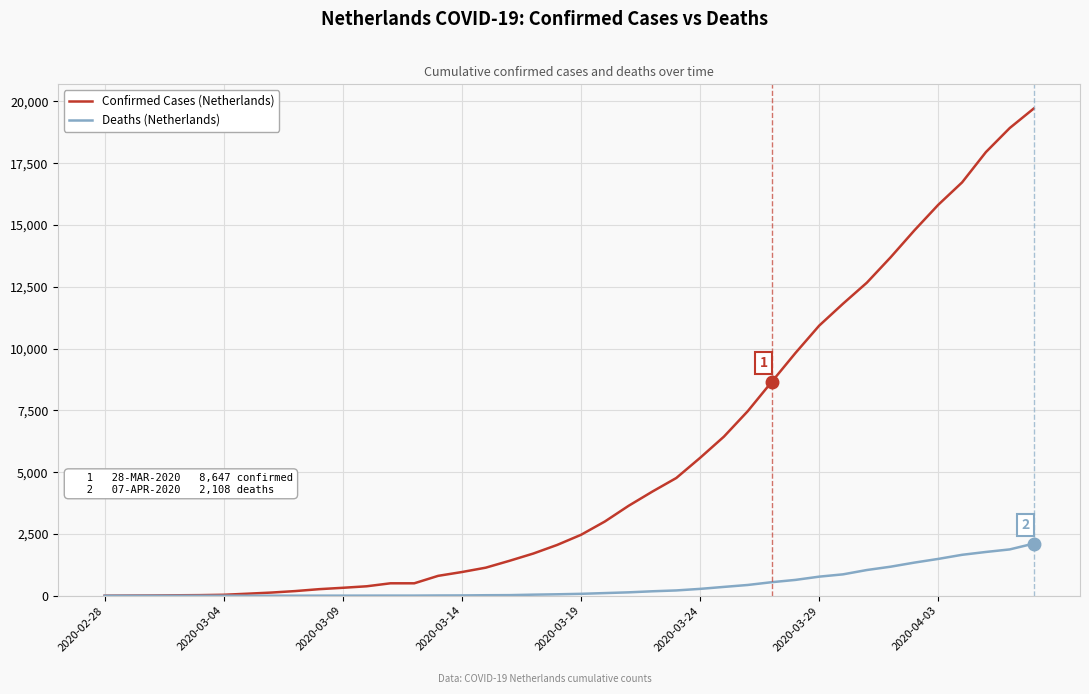

Which series has the widest spread of values?

Confirmed Cases (Netherlands)